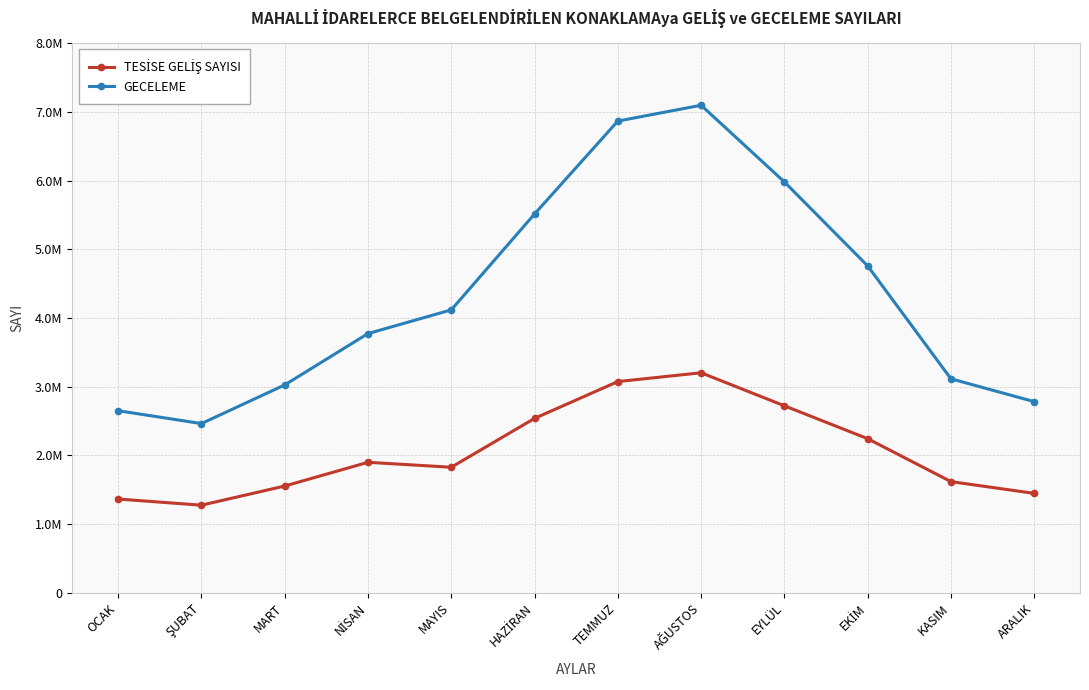

Reading right to left, list all the values displayed in this chart.

TESİSE GELİŞ SAYISI: ARALIK=1445545	KASIM=1617176	EKİM=2242115	EYLÜL=2721047	AĞUSTOS=3201724	TEMMUZ=3073499	HAZİRAN=2537491	MAYIS=1826154	NİSAN=1898202	MART=1552518	ŞUBAT=1273727	OCAK=1363187
GECELEME: ARALIK=2781548	KASIM=3114074	EKİM=4758060	EYLÜL=5980815	AĞUSTOS=7097153	TEMMUZ=6866550	HAZİRAN=5513568	MAYIS=4117532	NİSAN=3772615	MART=3024704	ŞUBAT=2462023	OCAK=2649437